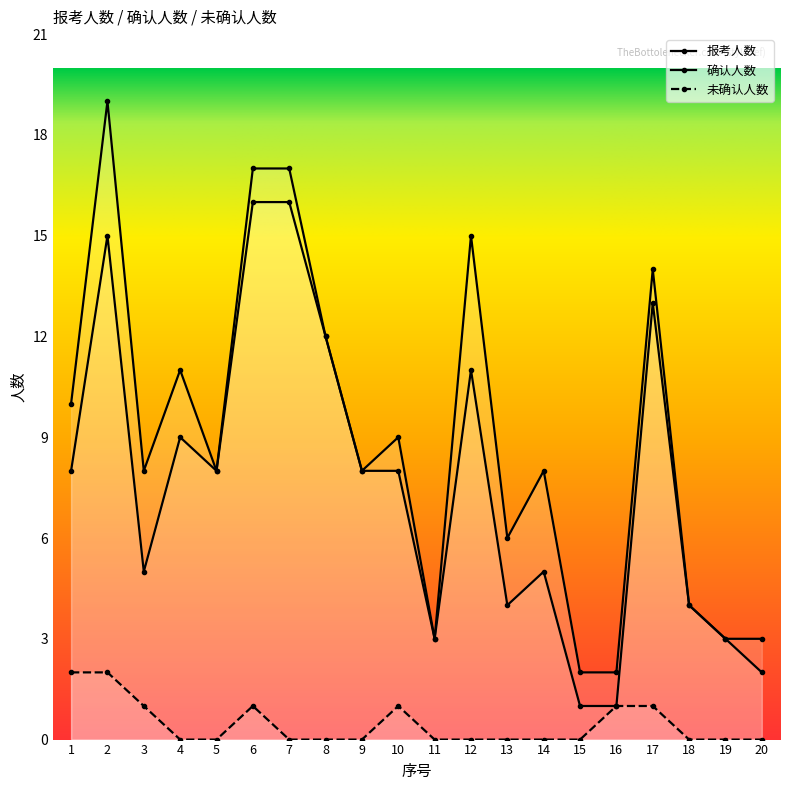

Reading right to left, list all the values displayed in this chart.

报考人数: 20=3	19=3	18=4	17=14	16=2	15=2	14=8	13=6	12=15	11=3	10=9	9=8	8=12	7=17	6=17	5=8	4=11	3=8	2=19	1=10
确认人数: 20=2	19=3	18=4	17=13	16=1	15=1	14=5	13=4	12=11	11=3	10=8	9=8	8=12	7=16	6=16	5=8	4=9	3=5	2=15	1=8
未确认人数: 20=0	19=0	18=0	17=1	16=1	15=0	14=0	13=0	12=0	11=0	10=1	9=0	8=0	7=0	6=1	5=0	4=0	3=1	2=2	1=2